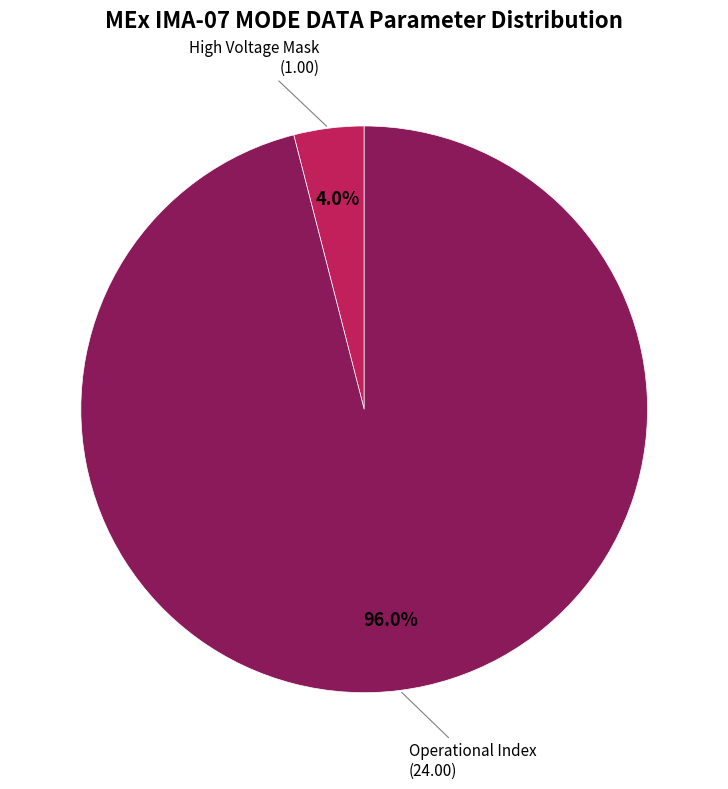

To the nearest percent, what portion does Operational Index represent?

96%